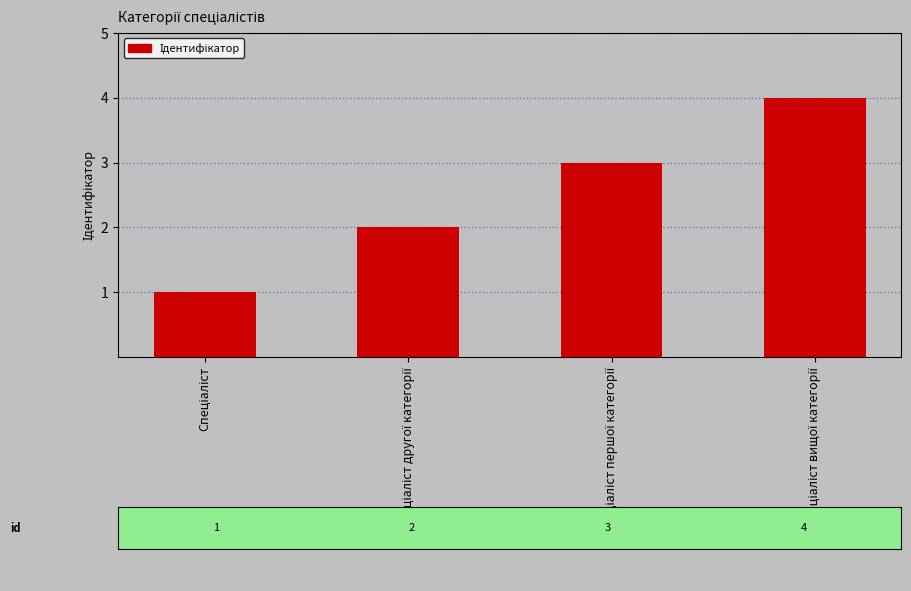

What is the minimum value shown in the chart?

1